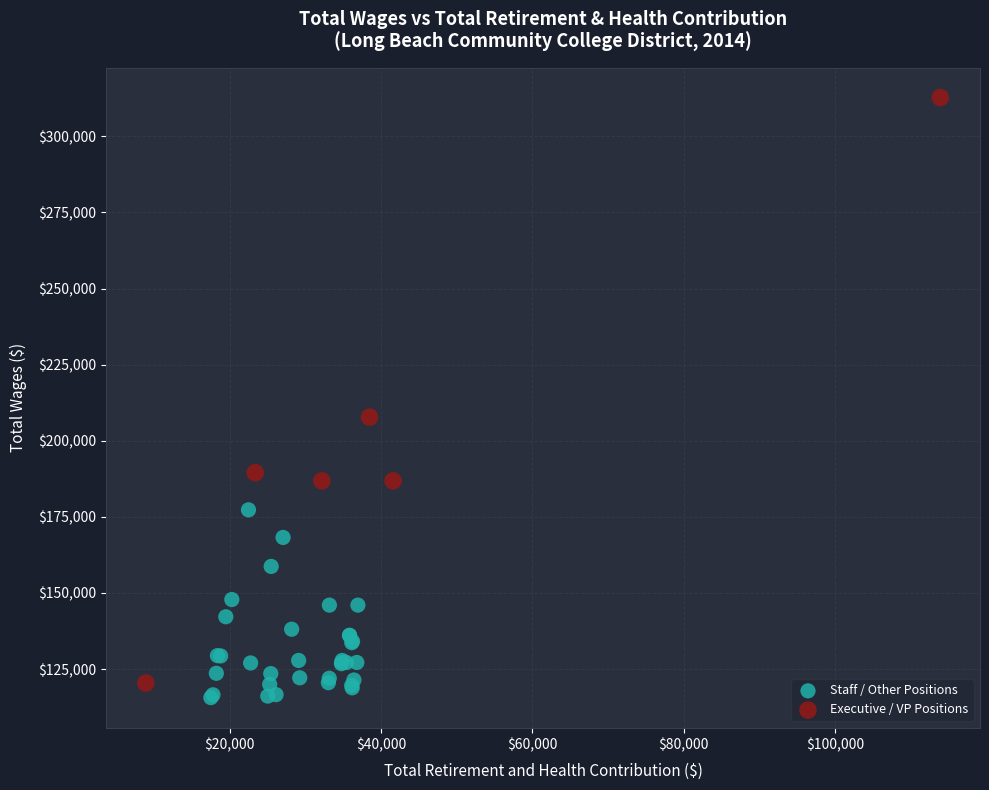

Which series has the widest spread of Y values?

Executive / VP Positions